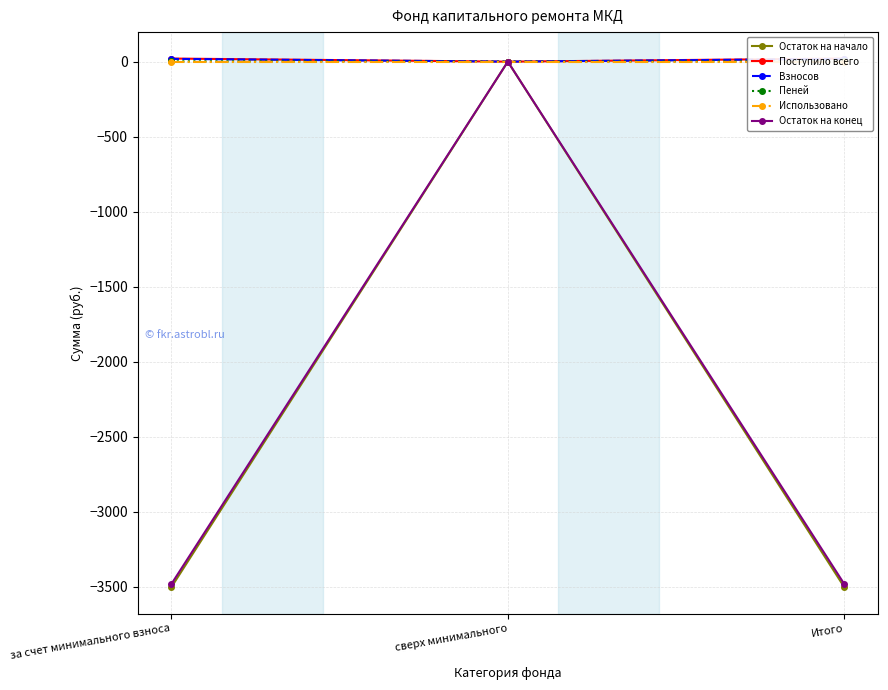

At how many categories does at least one series exceed -2796?

3